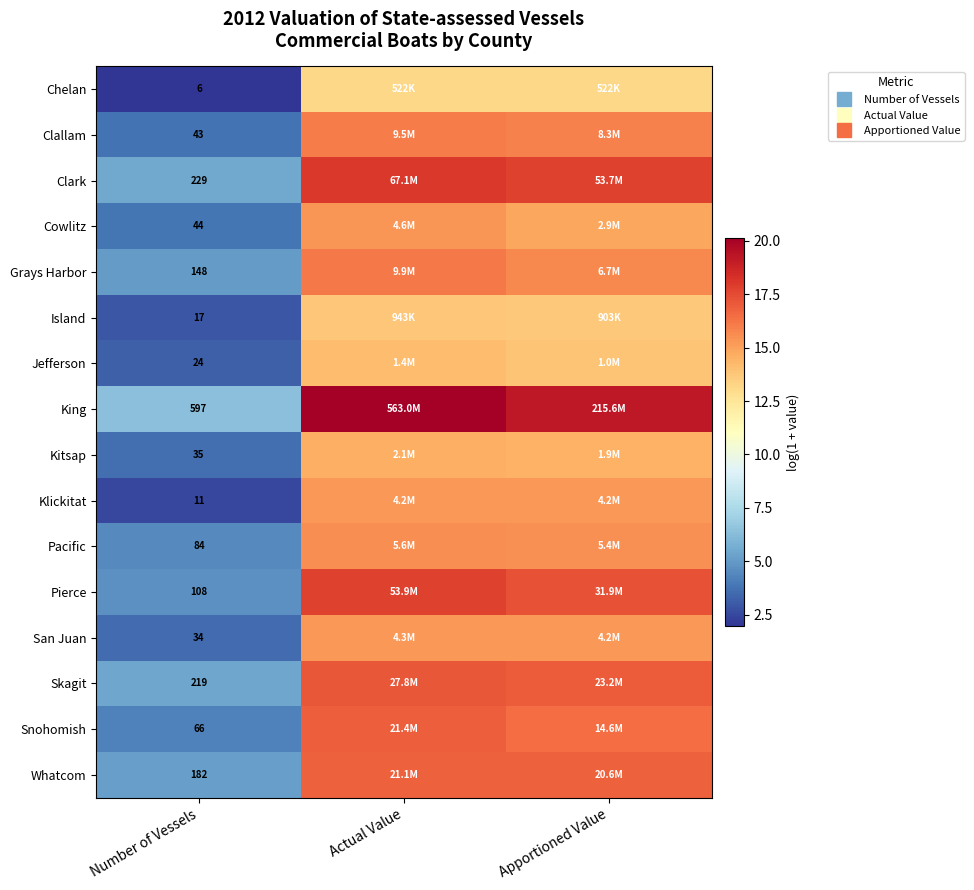

What is the greatest value displayed?

20.1